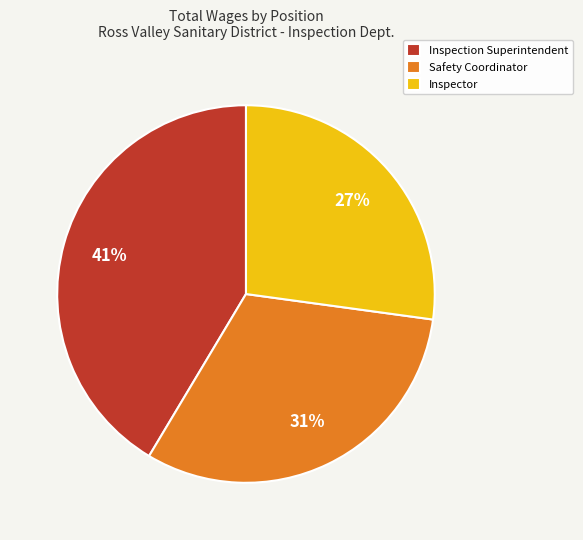

True or false: Safety Coordinator accounts for 39% of the total.

False